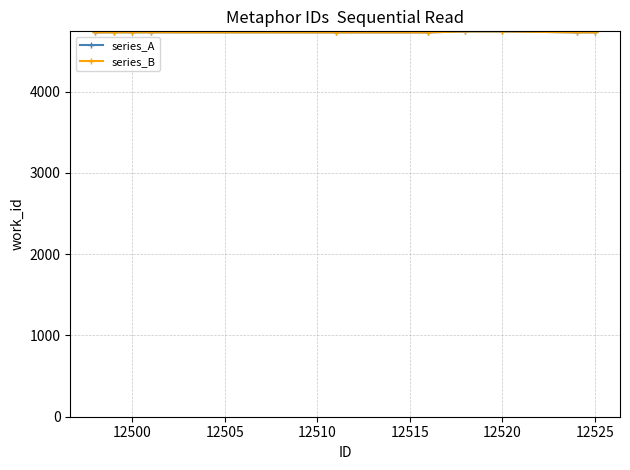

How many lines are shown in the chart?

2